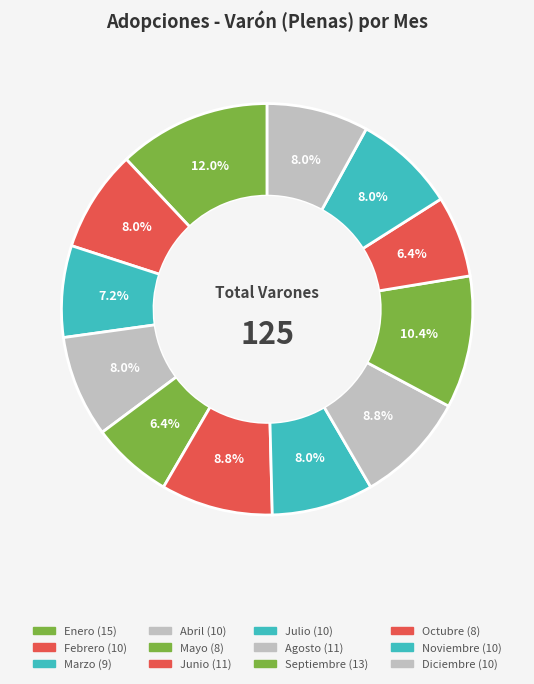

Count the number of slices in the pie.

12